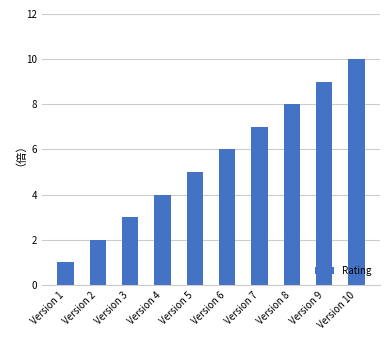

Reading right to left, list all the values displayed in this chart.

Version 10=10	Version 9=9	Version 8=8	Version 7=7	Version 6=6	Version 5=5	Version 4=4	Version 3=3	Version 2=2	Version 1=1